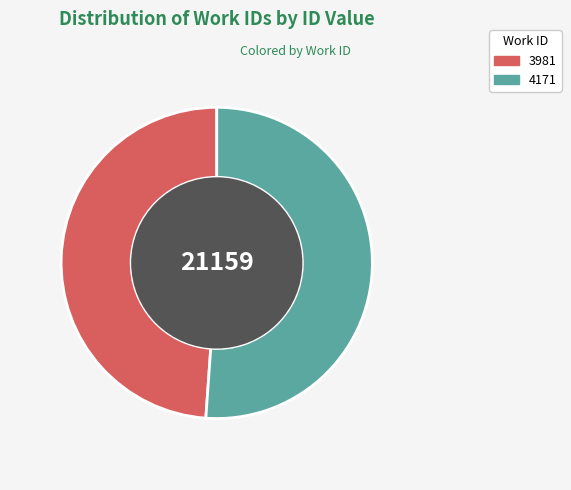

Is it true that 3981 is 49% of the pie?

True